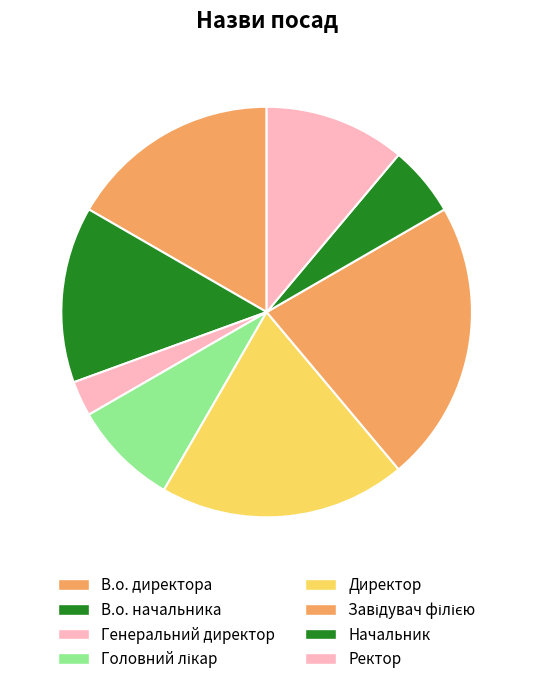

How many segments does this pie chart have?

8